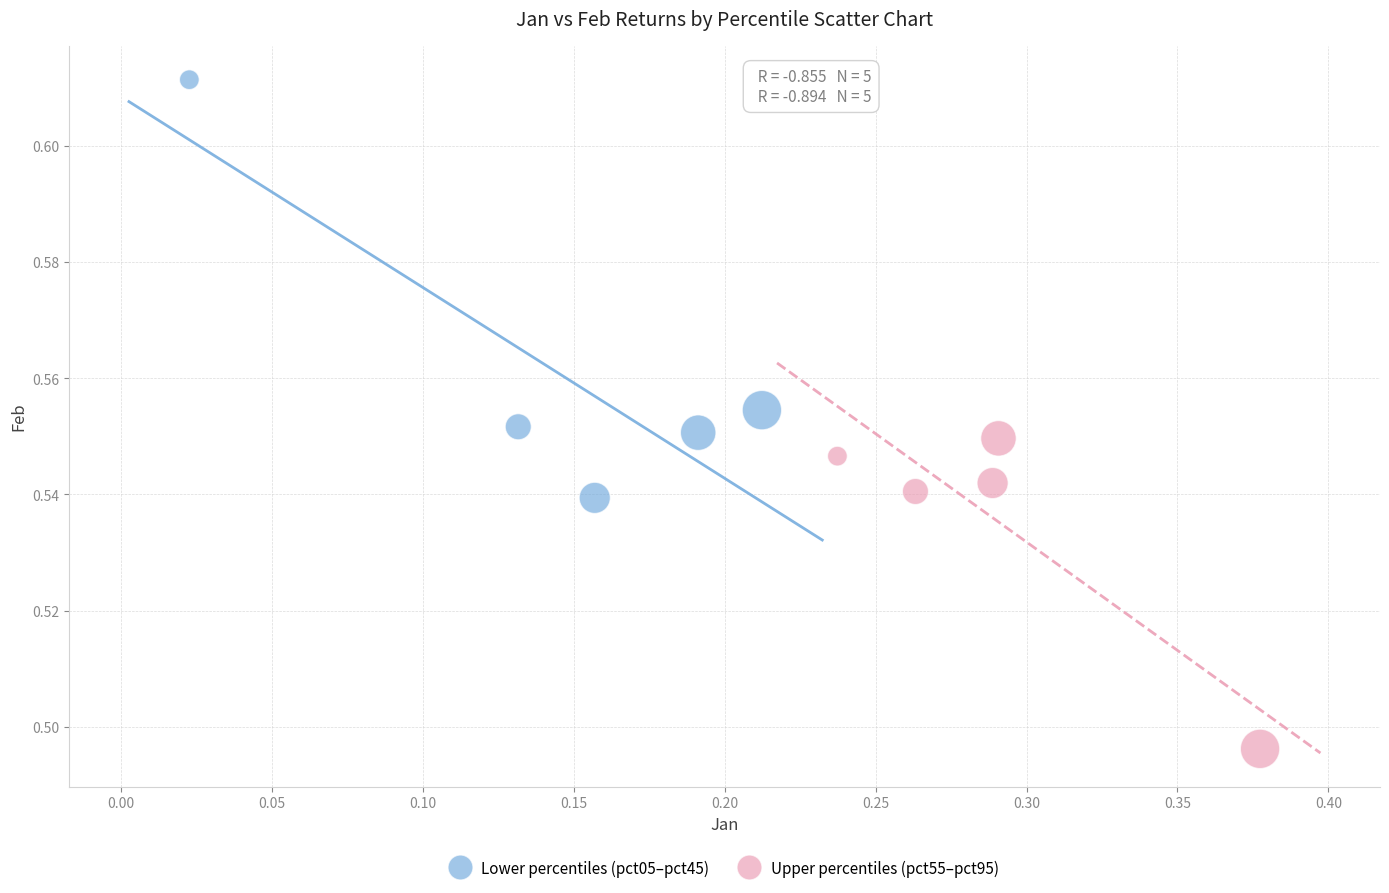

Which series has the widest spread of Y values?

Lower percentiles (pct05–pct45)